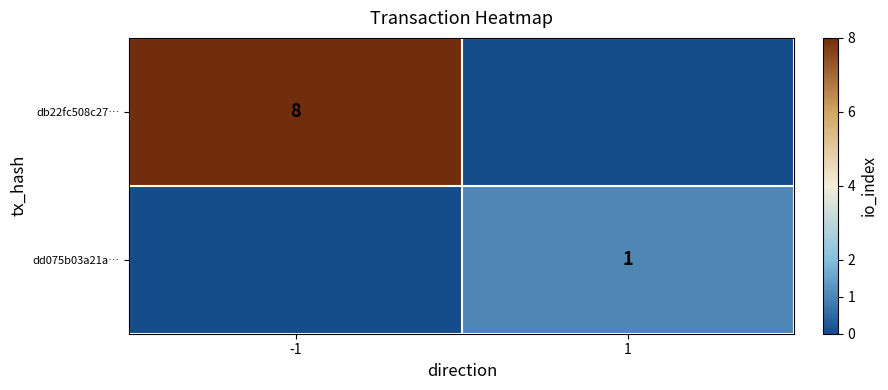

At how many categories does at least one series exceed 2?

1